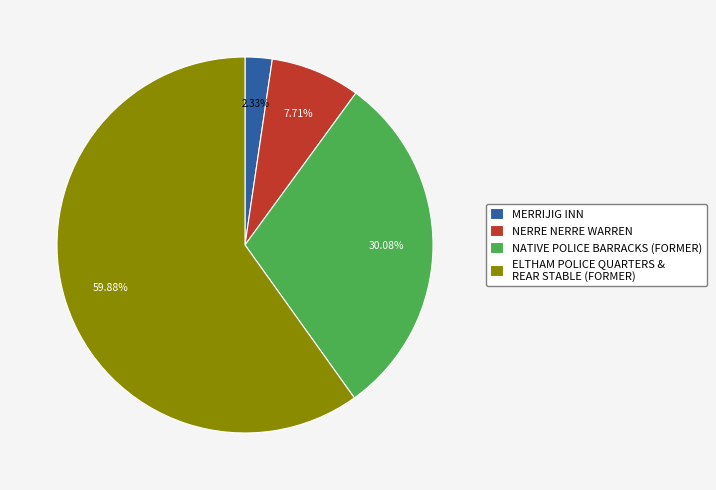

Is the sum of NATIVE POLICE BARRACKS (FORMER) and MERRIJIG INN greater than half?

No